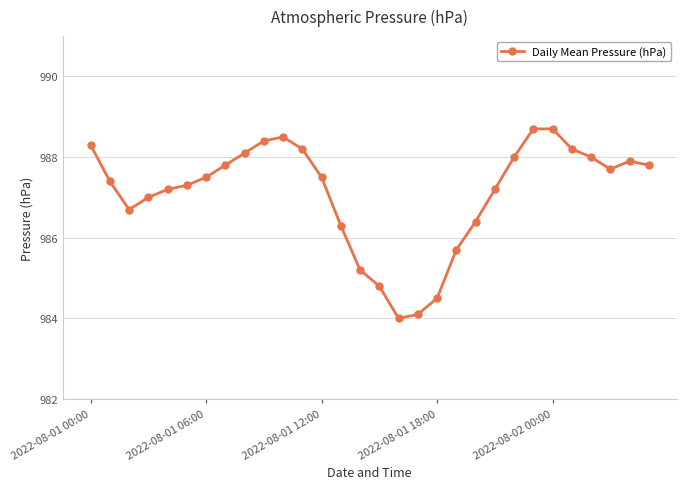

How many data points does each series have?

30